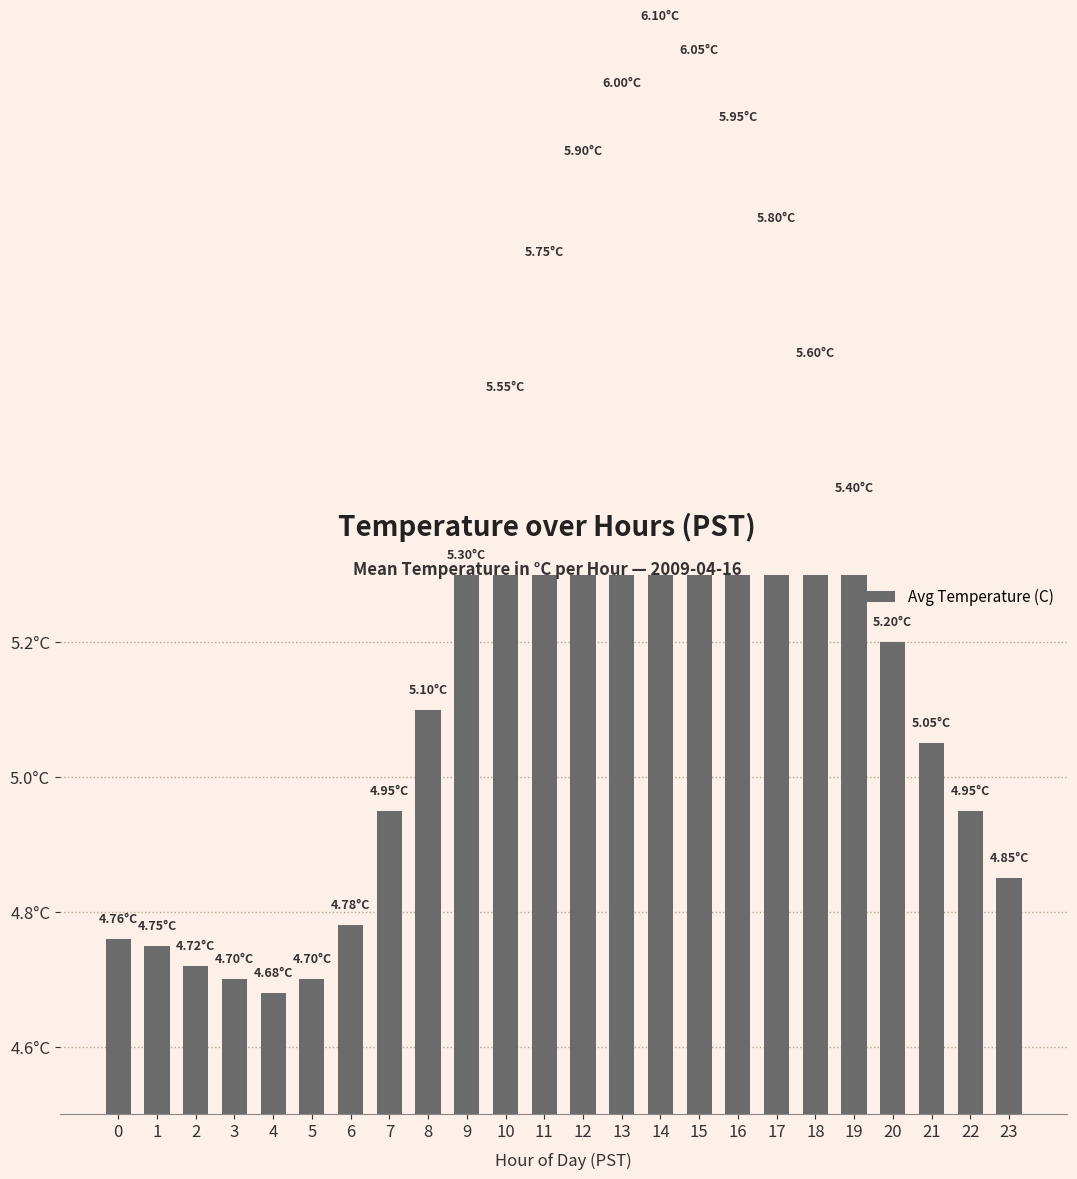

What is the difference between the maximum and second lowest values?

1.4